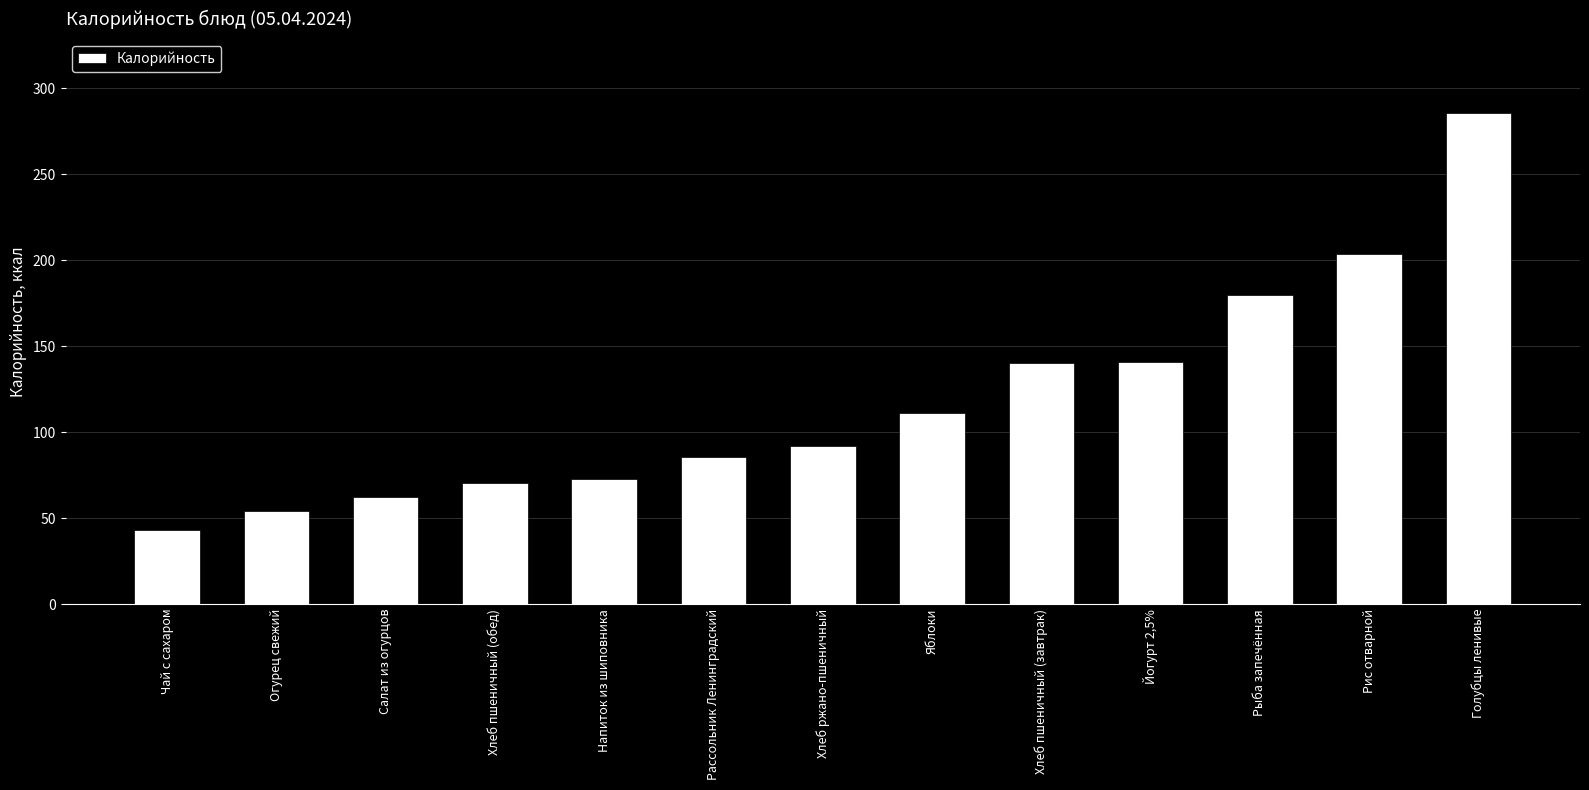

What is the difference between the values at Салат из огурцов and Рыба запечённая?

117.5